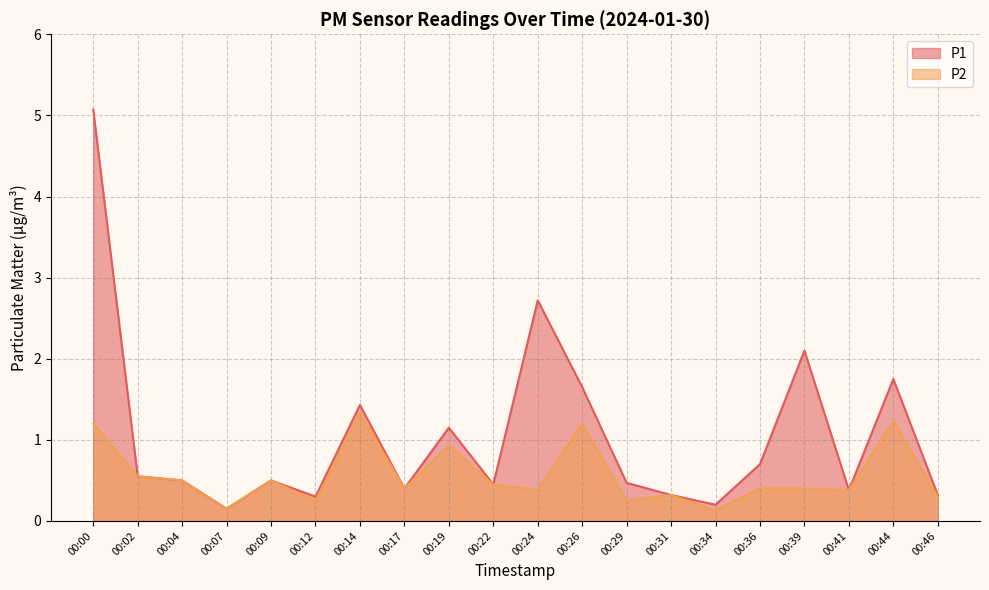

What are all the series names shown in the legend?

P1, P2